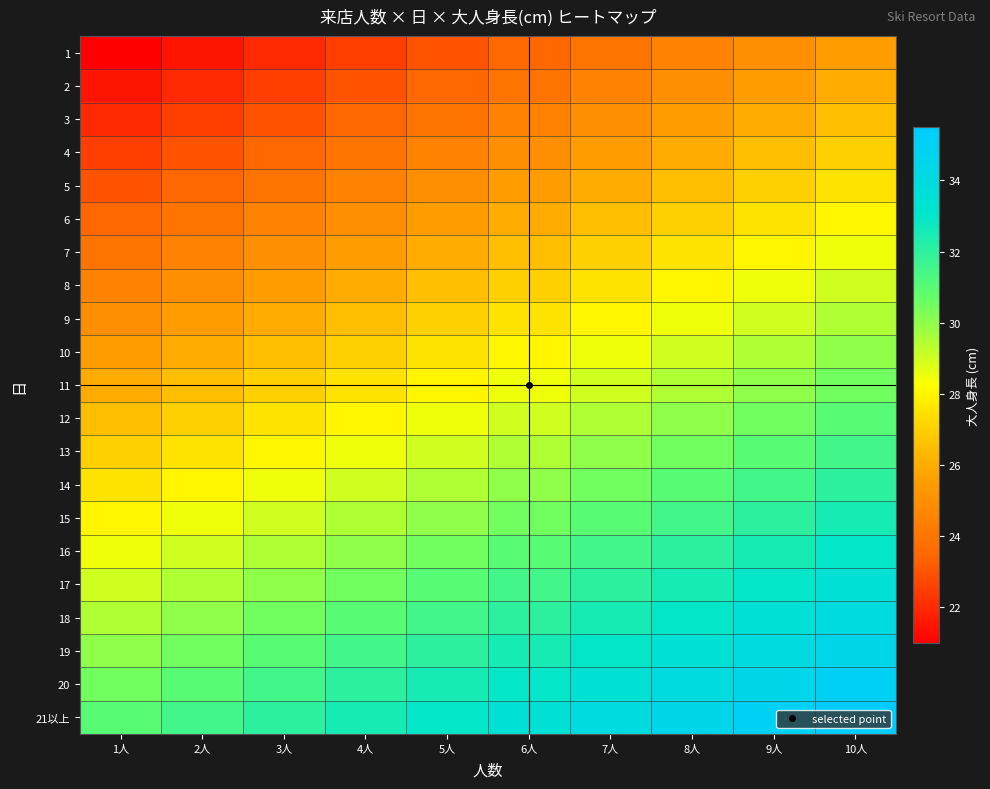

Which category has the highest value across all series?

10人